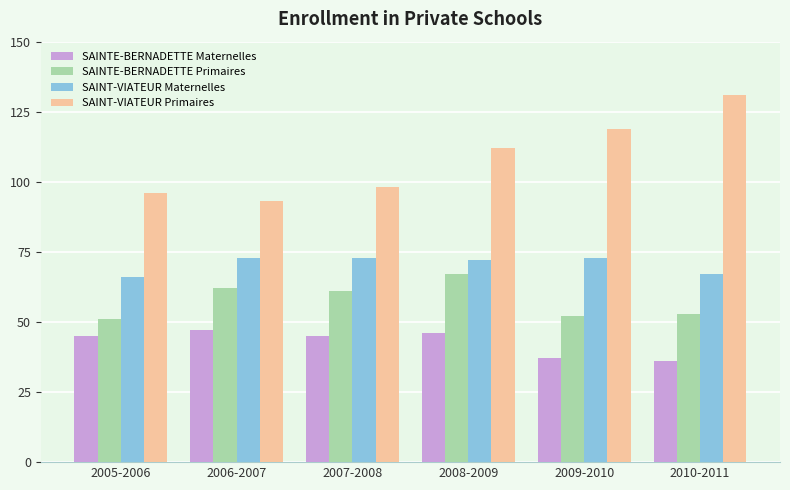

What is the maximum value for SAINTE-BERNADETTE Primaires?

67